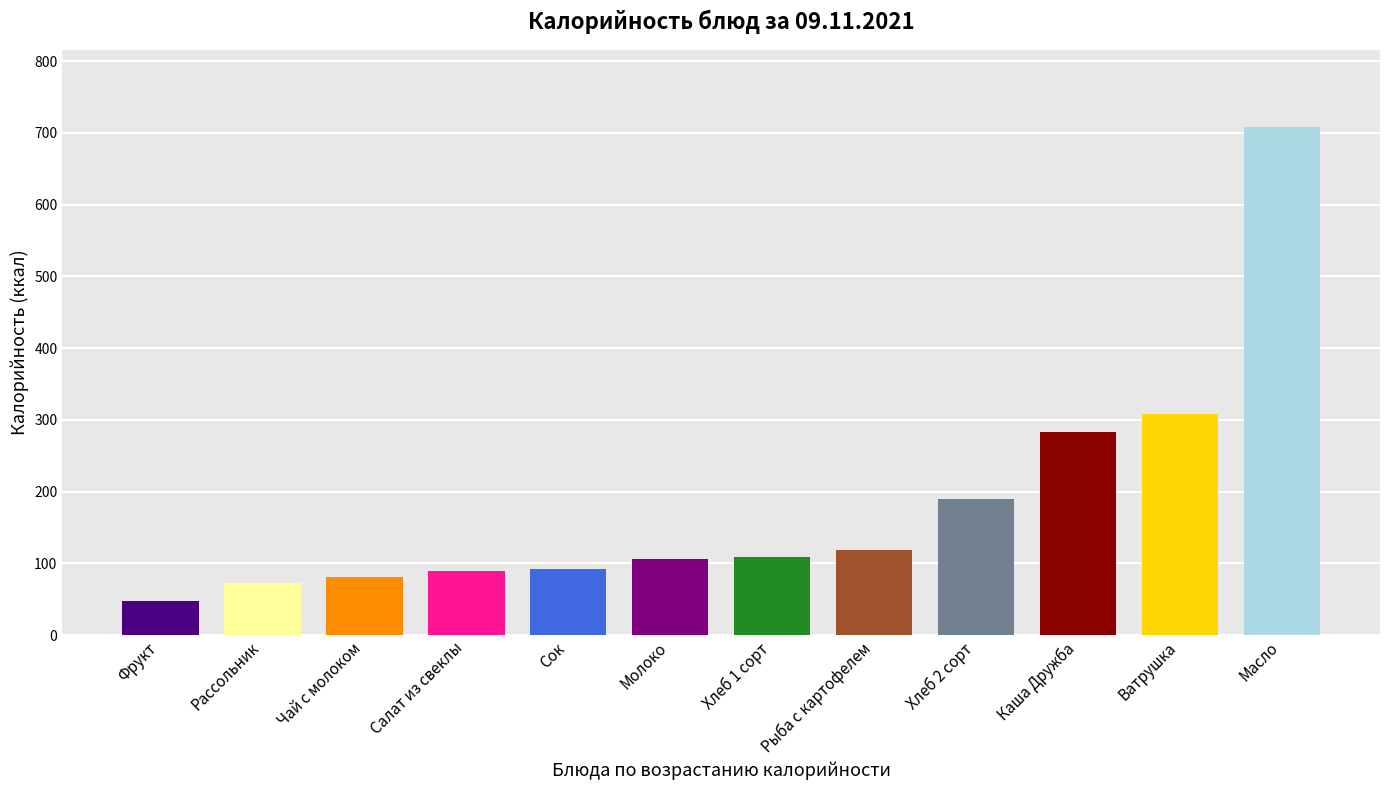

What is the difference between the maximum and minimum values?

662